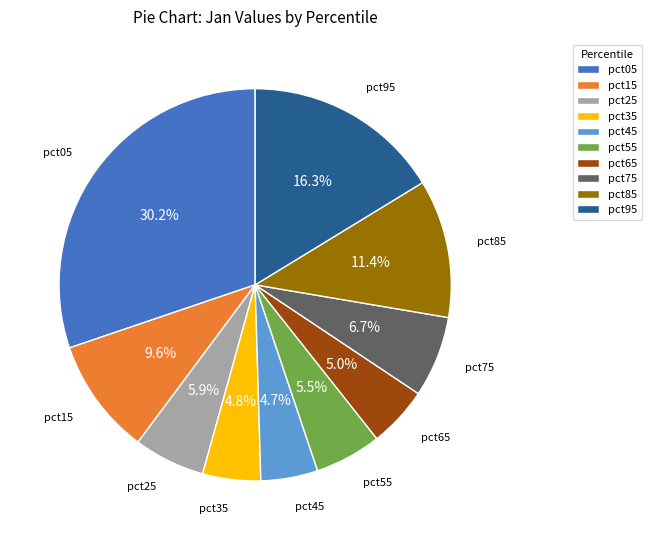

What percentage is the pct95 slice, to the nearest percent?

16%